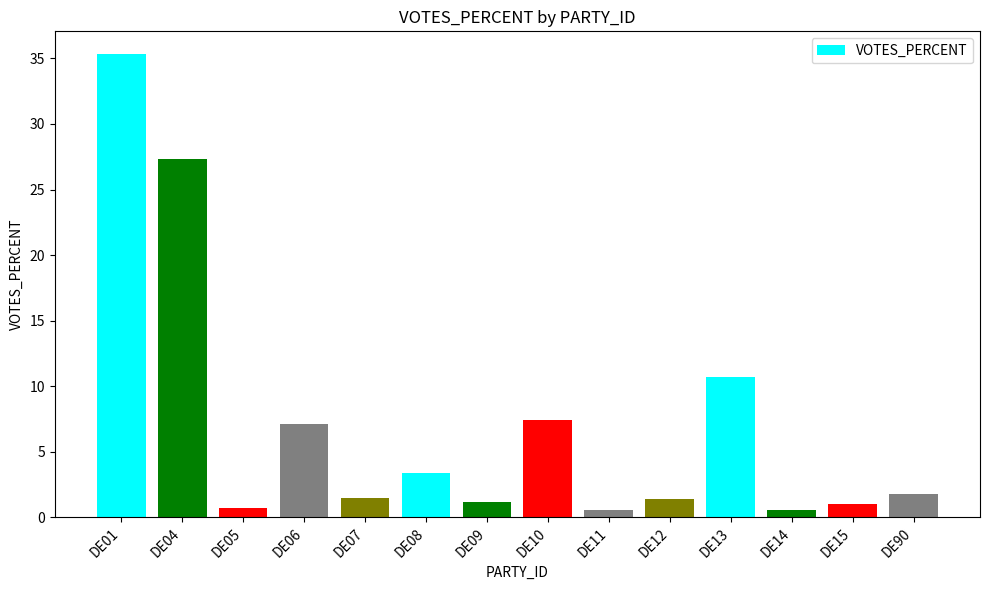

What is the maximum value shown in the chart?

35.3